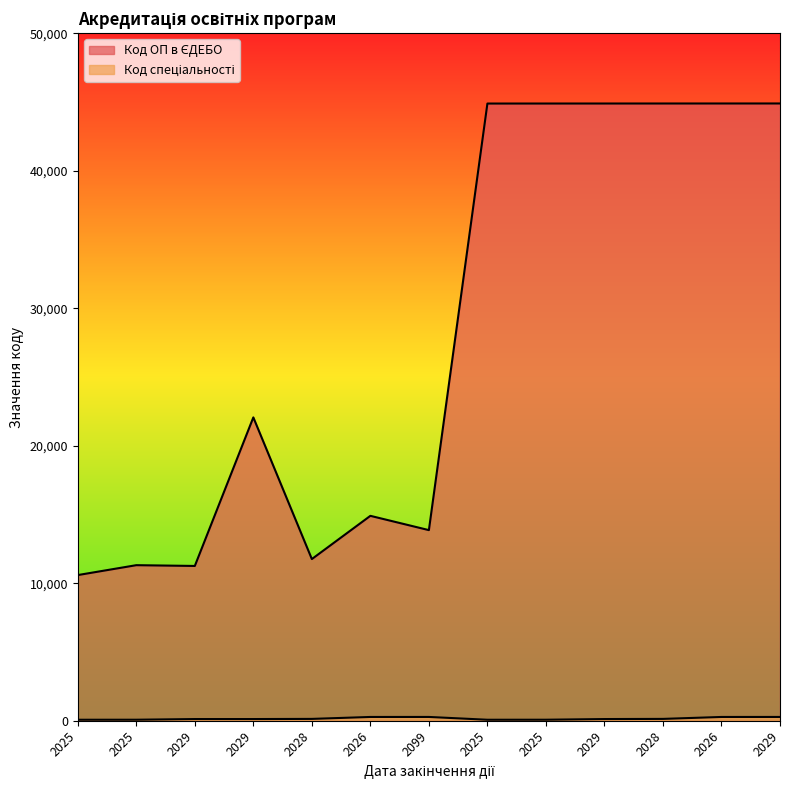

True or false: Код спеціальності has a value of 62 at 2028.

False